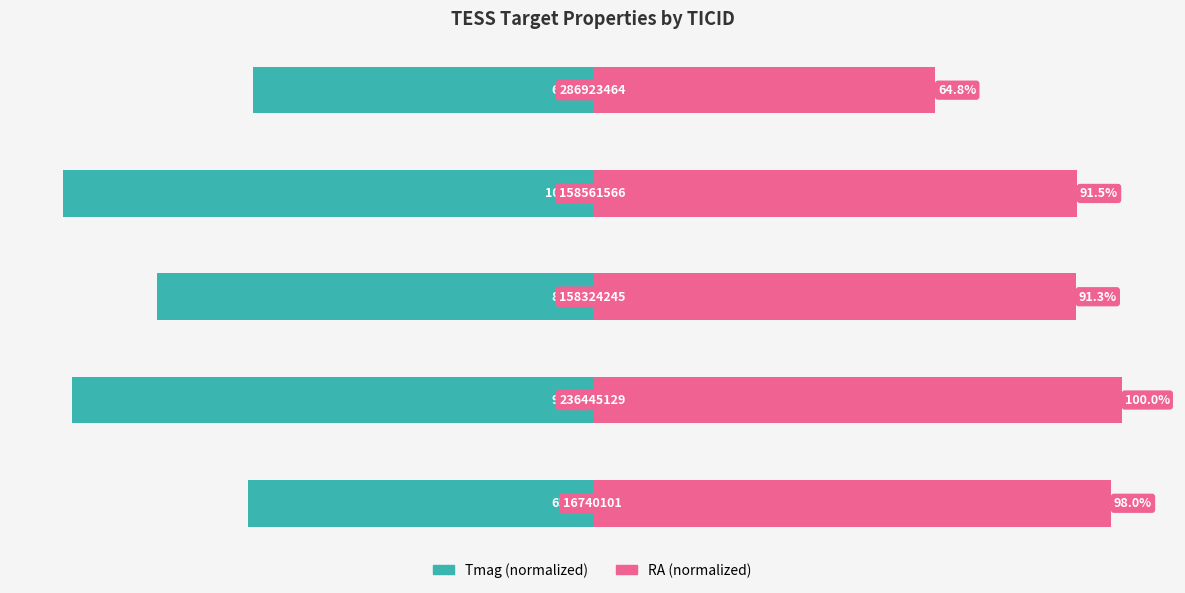

How many values in the RA (normalized) series are below 91?

1